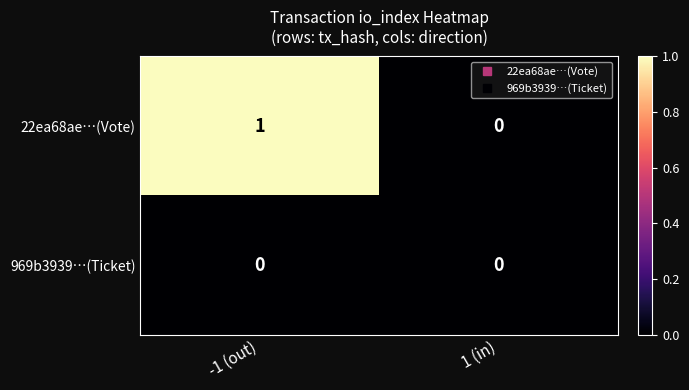

List the series in order of their overall mean, lowest first.

969b3939…(Ticket), 22ea68ae…(Vote)